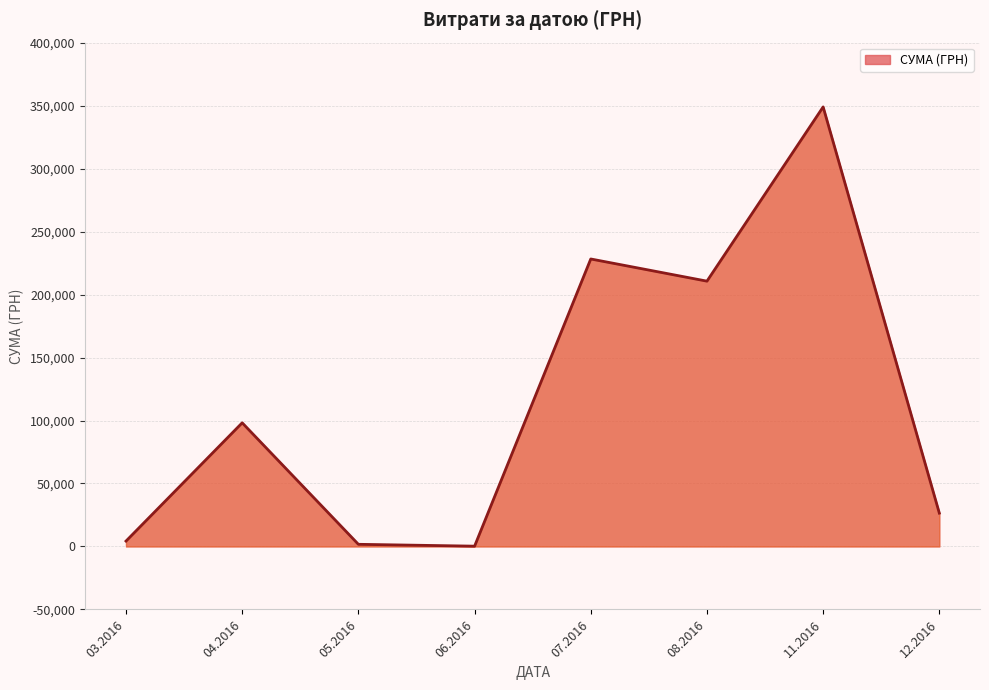

Is it true that the value at 12.2016 is 26460.0?

True